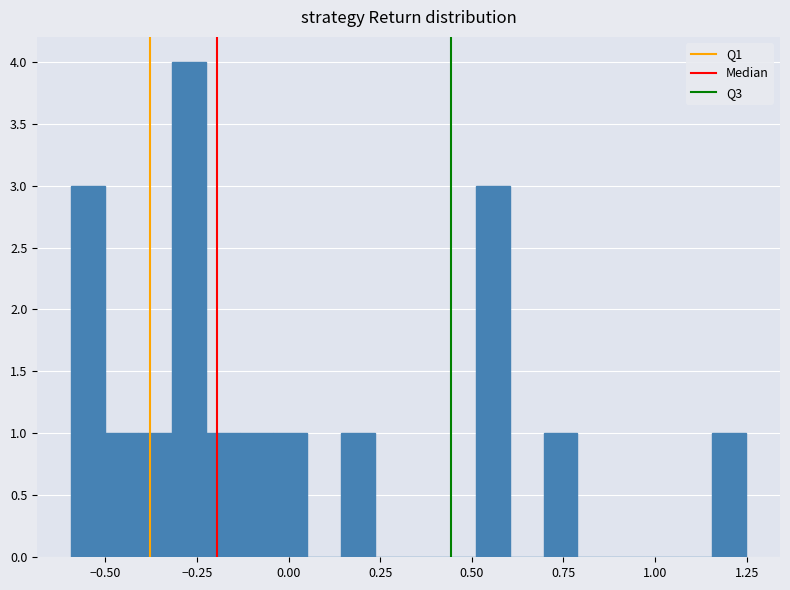

Read against the x-axis, roughly where is the centre of the tallest bar?

-0.25